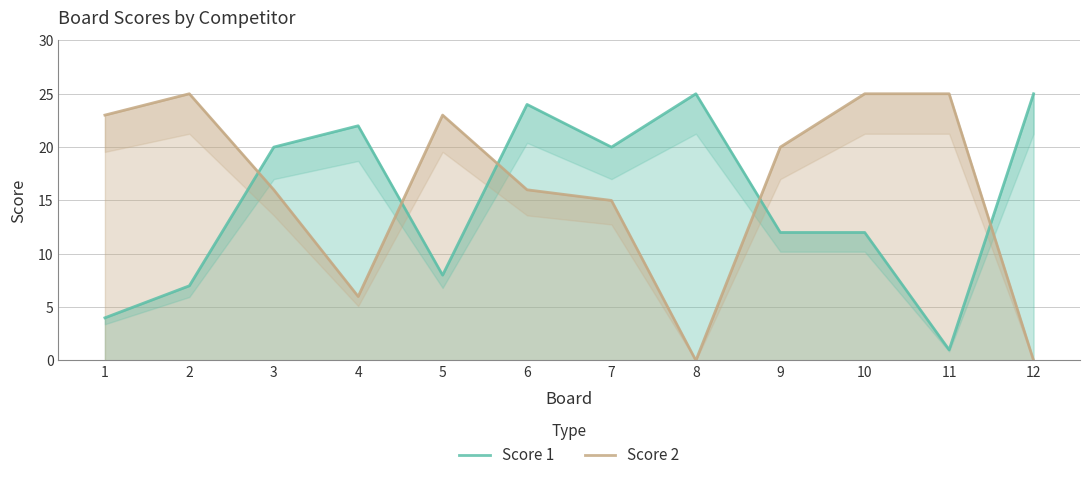

Is the value of Score 1 at 2 greater than the value of Score 2 at 1?

No